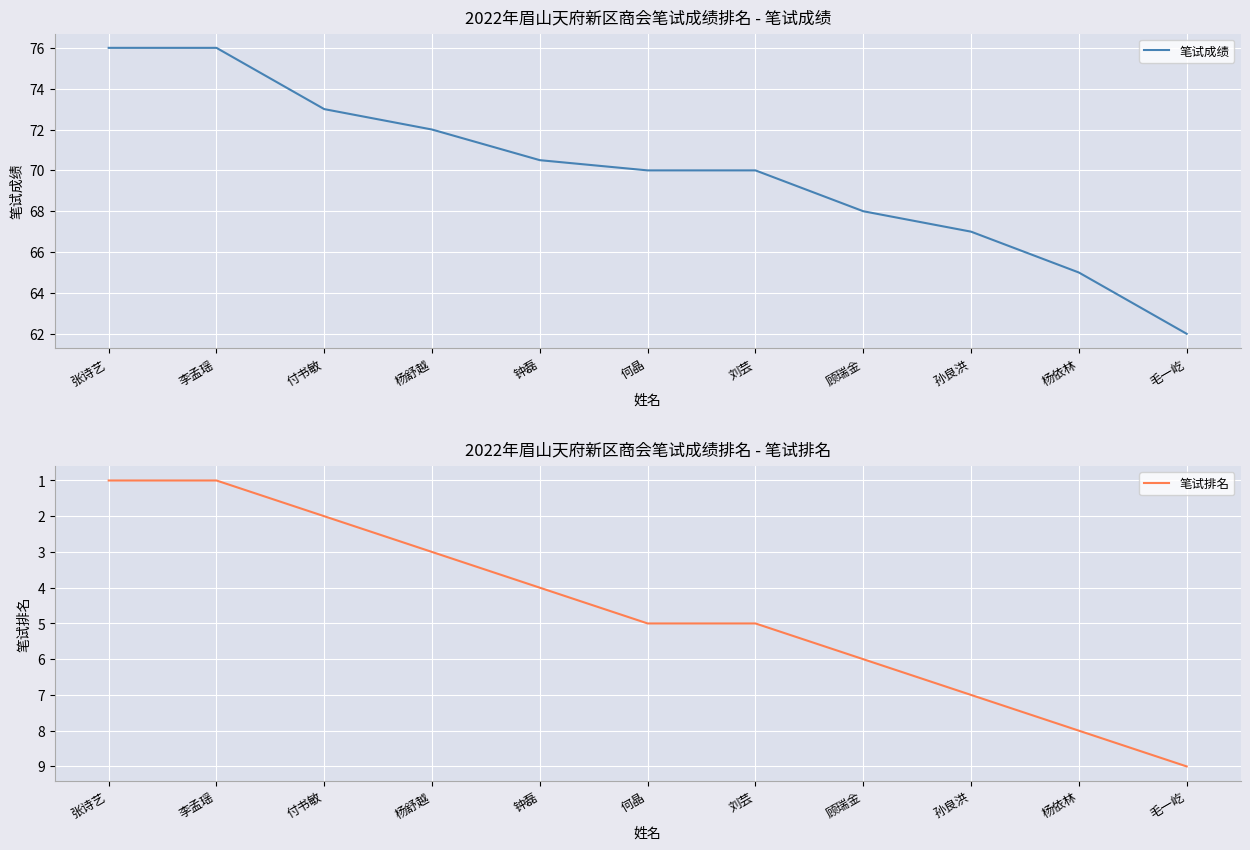

True or false: 笔试成绩 has a value of 100.5 at 顾瑞金.

False